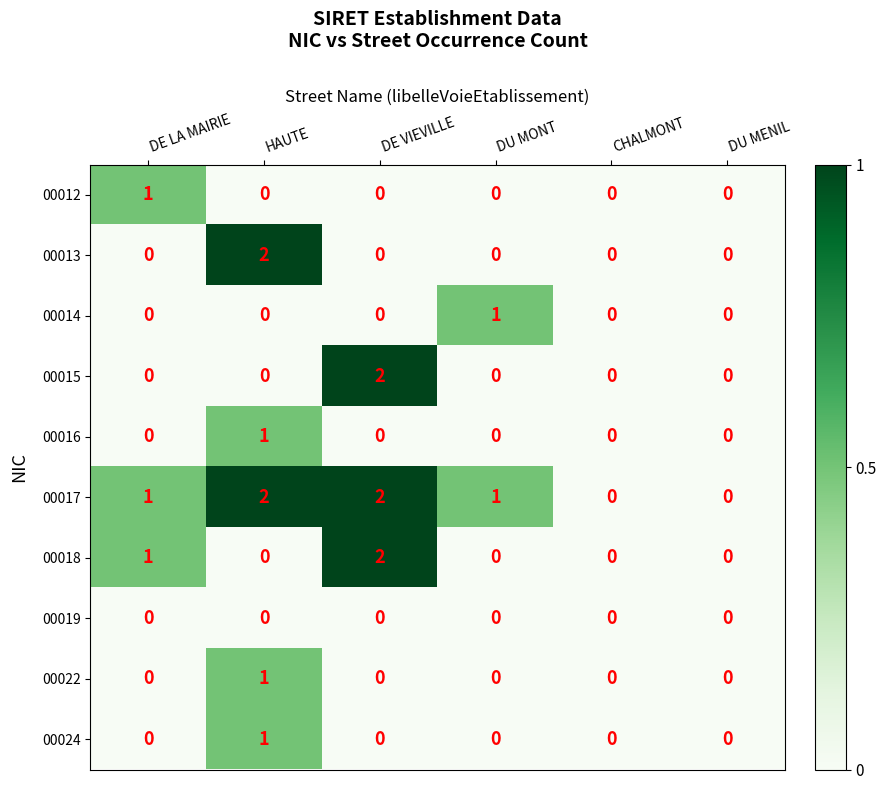

Is the value of 00013 at DE LA MAIRIE greater than the value of 00017 at DE LA MAIRIE?

No